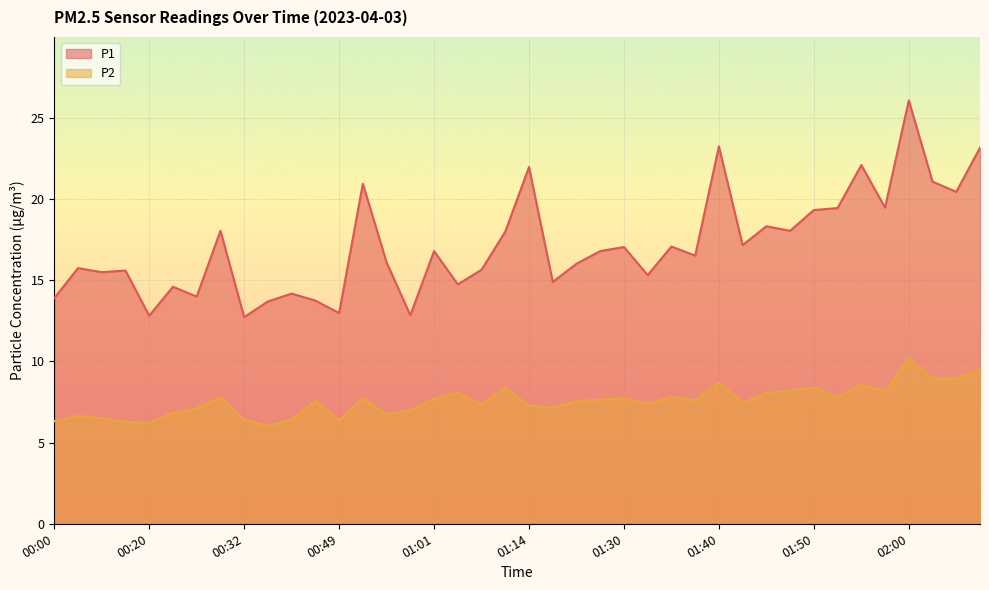

At 00:27, list the series in order from smallest to largest.

P2, P1